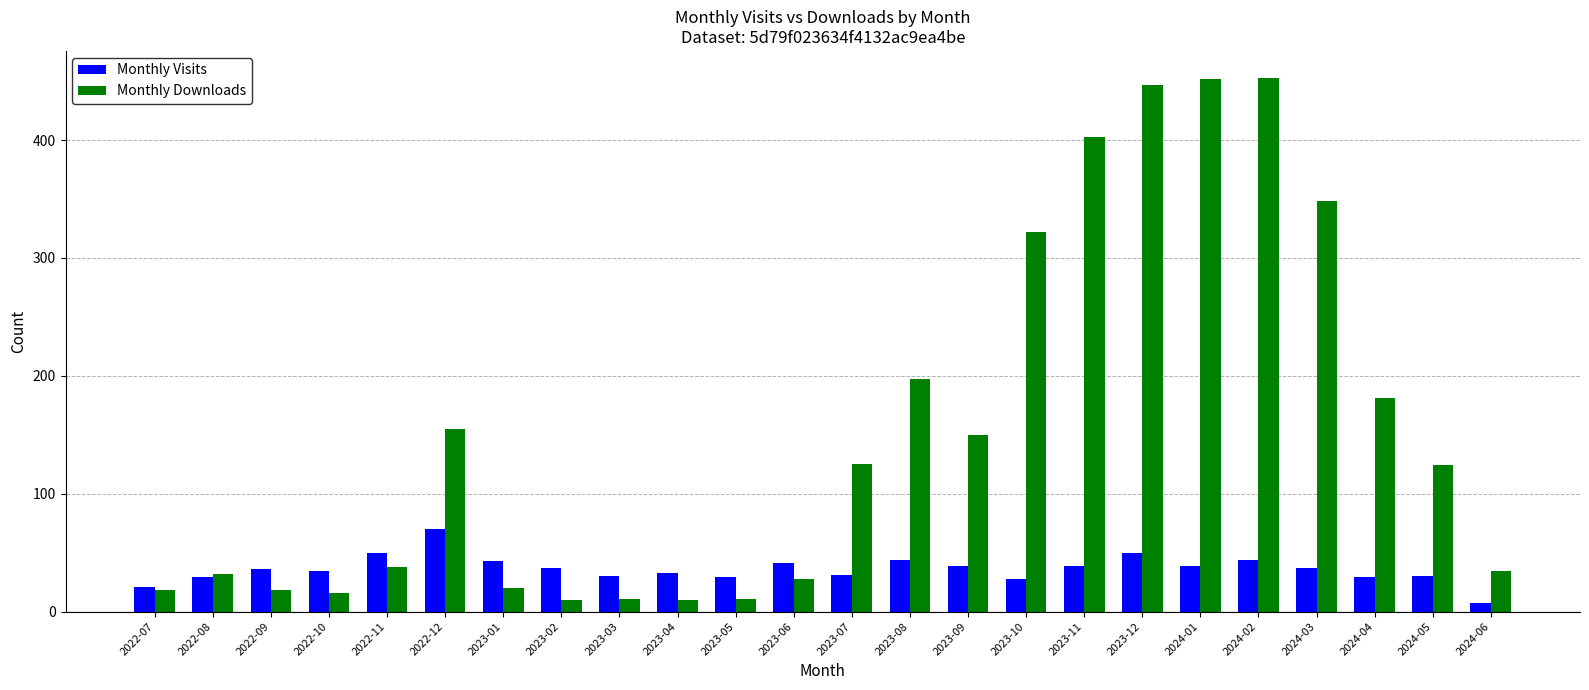

Which series has the widest spread of values?

Monthly Downloads